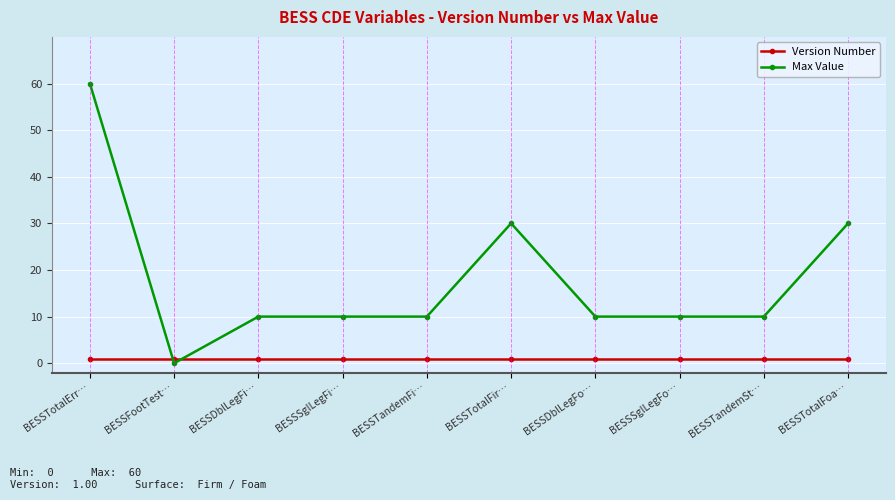

What is the label of the 4th point from the left?

BESSSglLegFi…